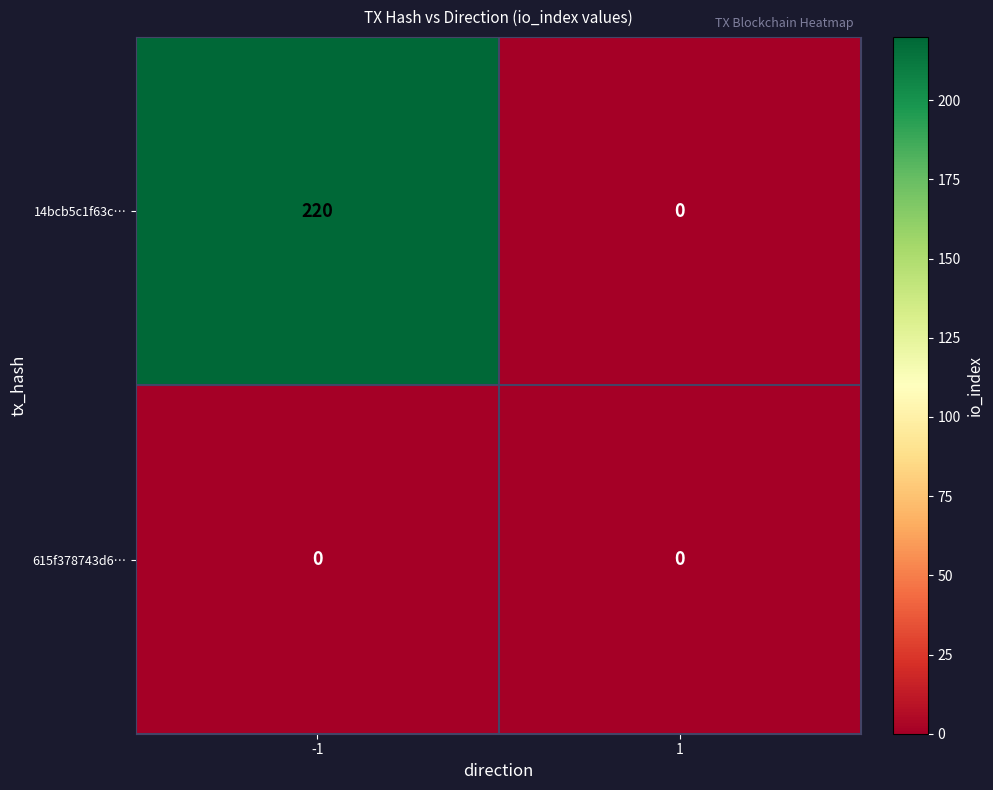

Which series has the largest range (max minus min)?

14bcb5c1f63c…